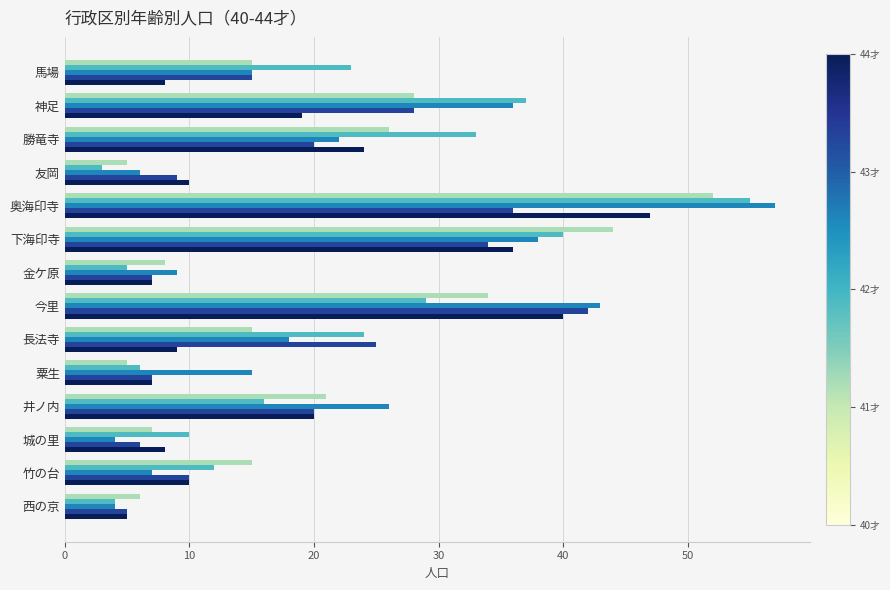

What is the total value across all series at 西の京?

24